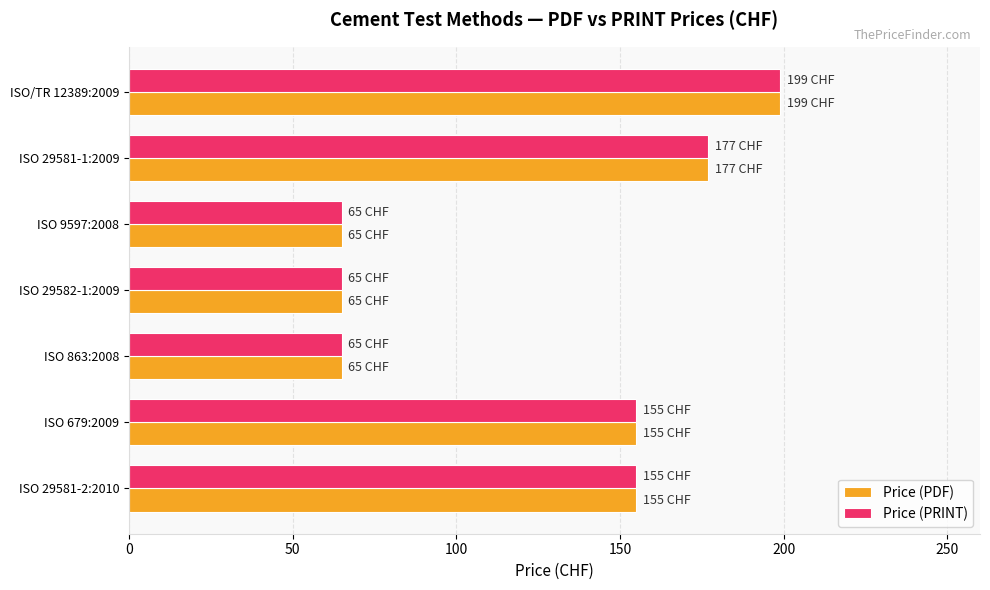

The Price (PRINT) series shows 252 at ISO 29581-2:2010. True or false?

False